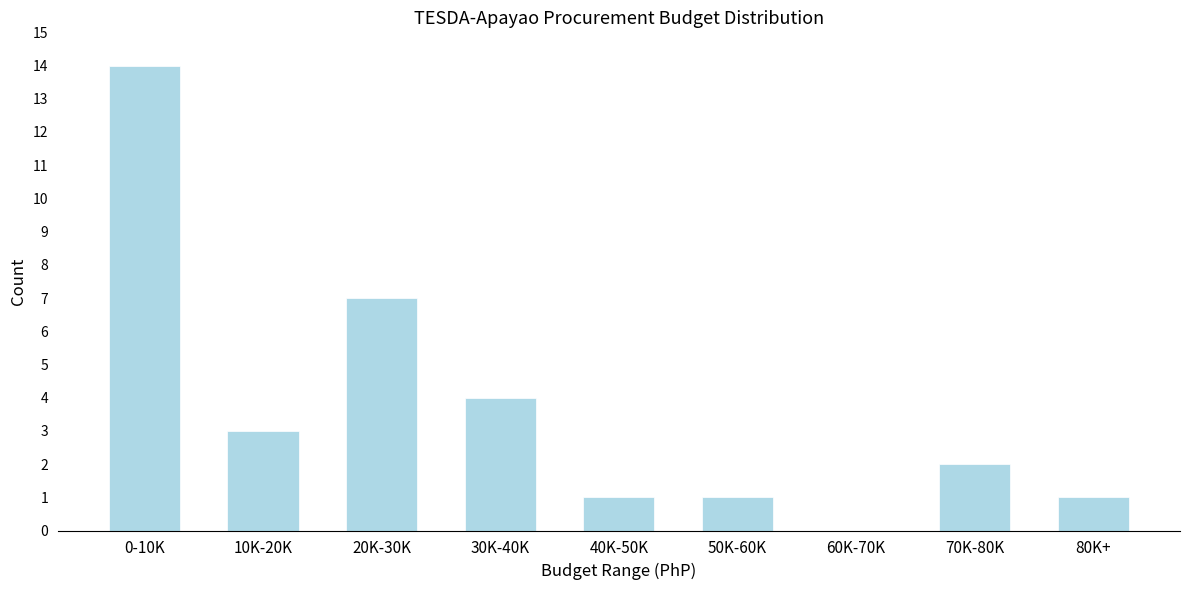

Reading right to left, extract all data points from this chart.

80K+=1	70K-80K=2	60K-70K=0	50K-60K=1	40K-50K=1	30K-40K=4	20K-30K=7	10K-20K=3	0-10K=14